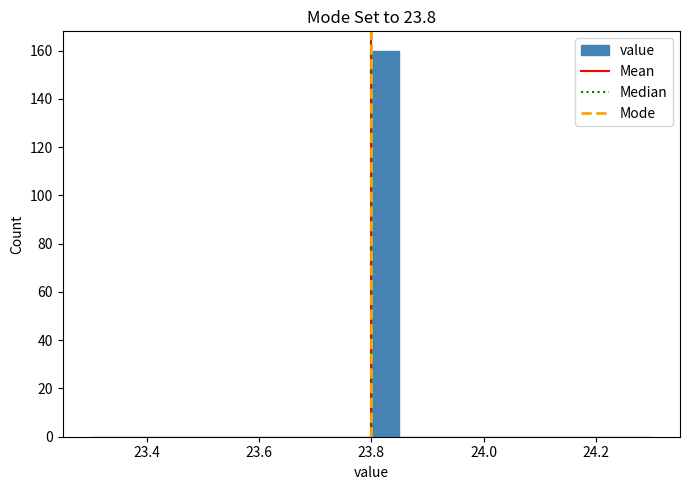

Read against the x-axis, roughly where is the centre of the tallest bar?

23.82